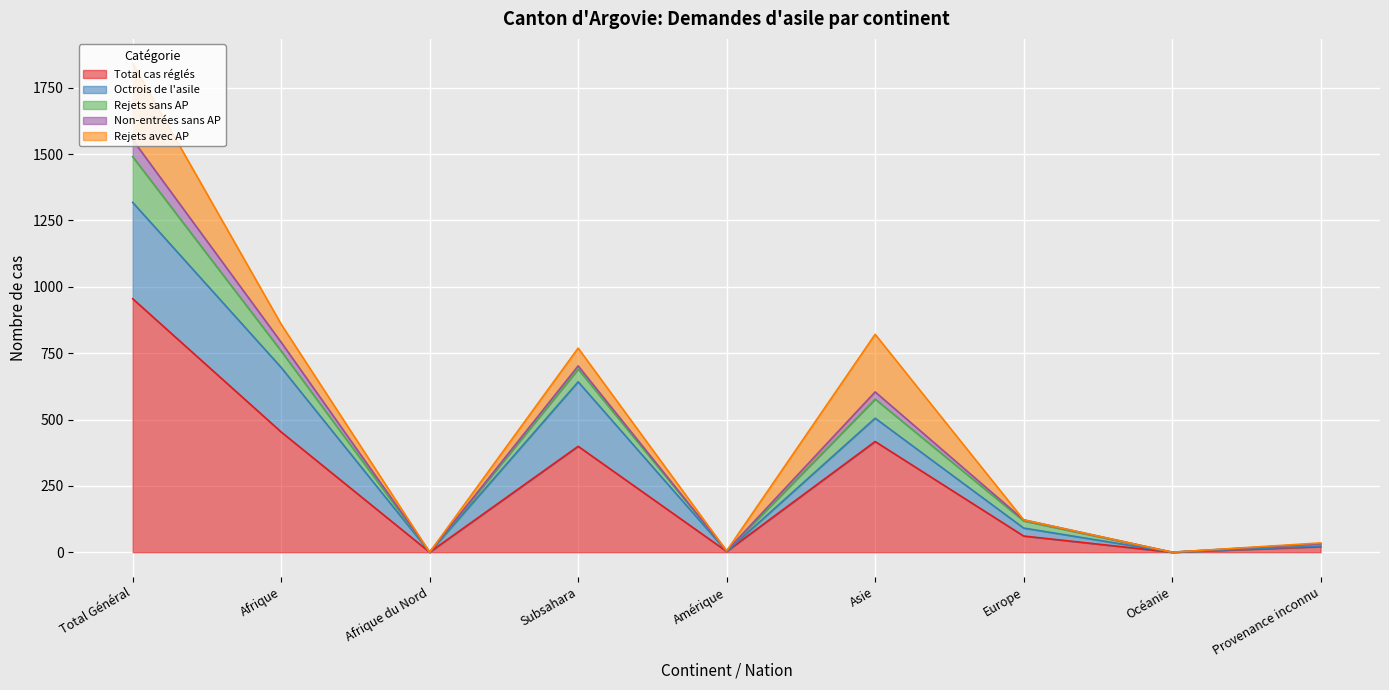

What is the sum of all Non-entrées sans AP values?

140